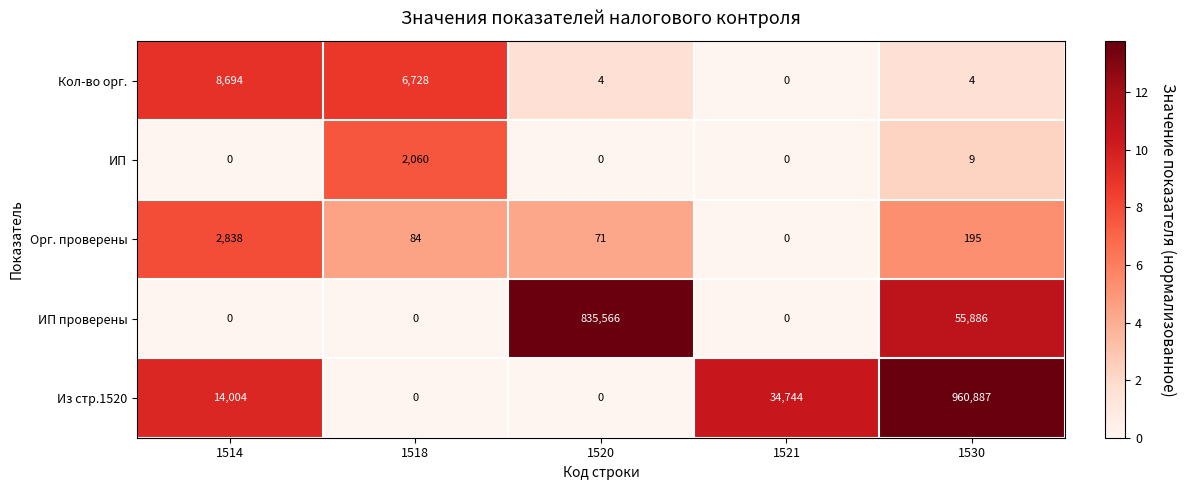

Rank the series by their maximum value, from lowest to highest.

ИП, Орг. проверены, Кол-во орг., ИП проверены, Из стр.1520